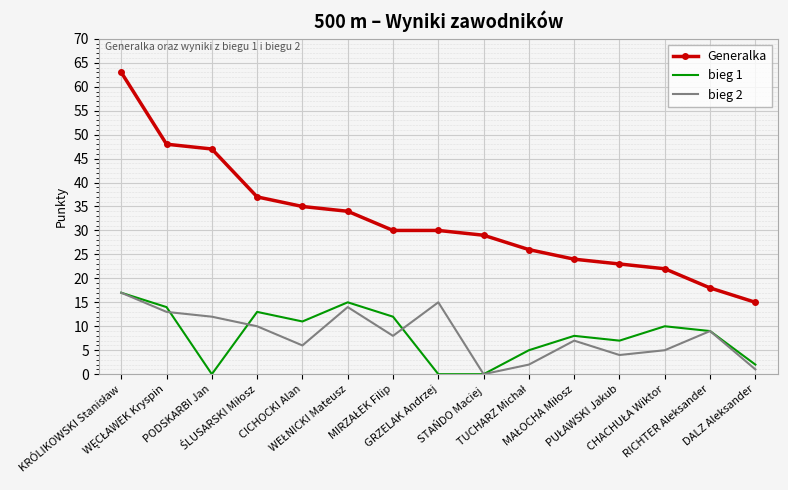

True or false: Generalka and bieg 2 cross at least once.

False